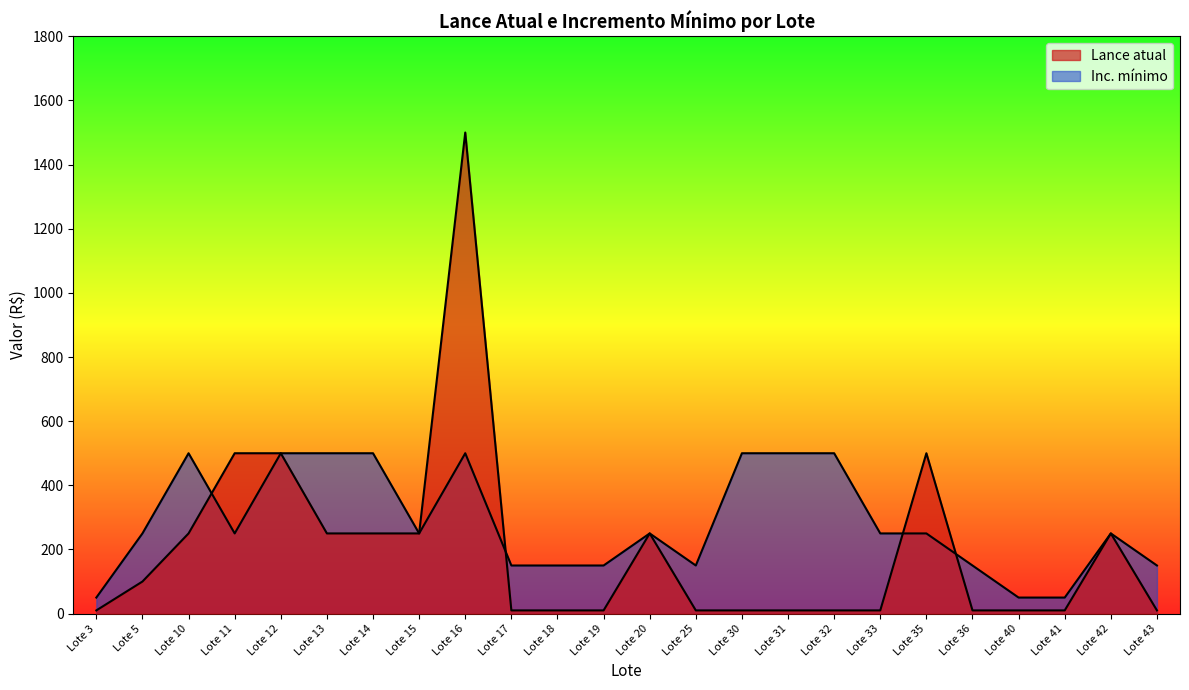

At which category is the sum across all series the highest?

Lote 16